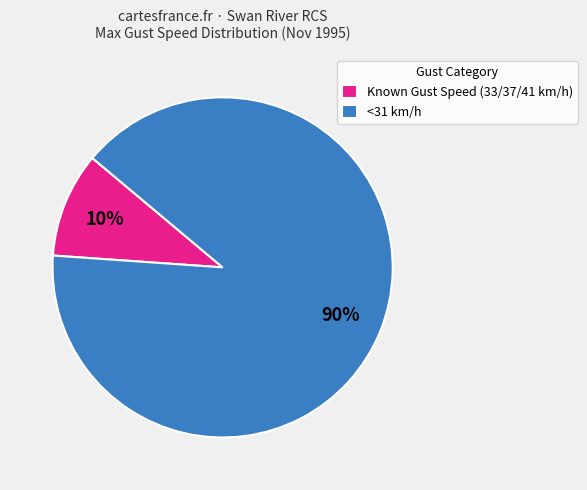

Between <31 km/h and Known Gust Speed (33/37/41 km/h), which is larger?

<31 km/h